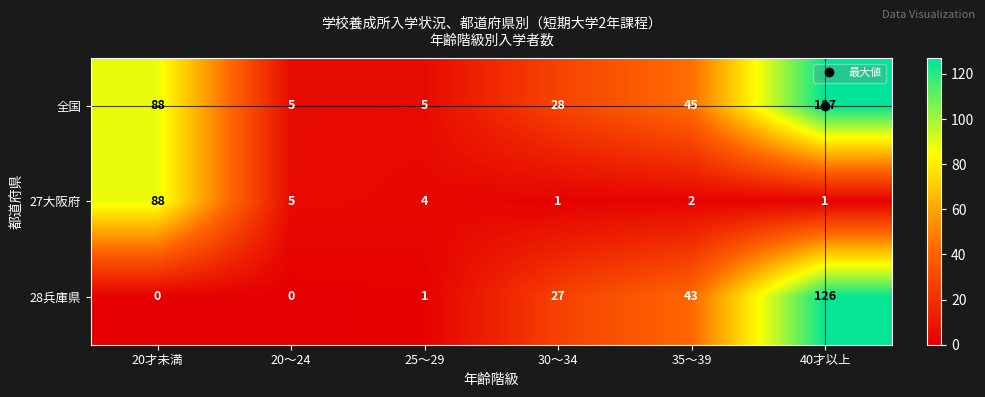

List the series in order of their overall mean, lowest first.

27大阪府, 28兵庫県, 全国